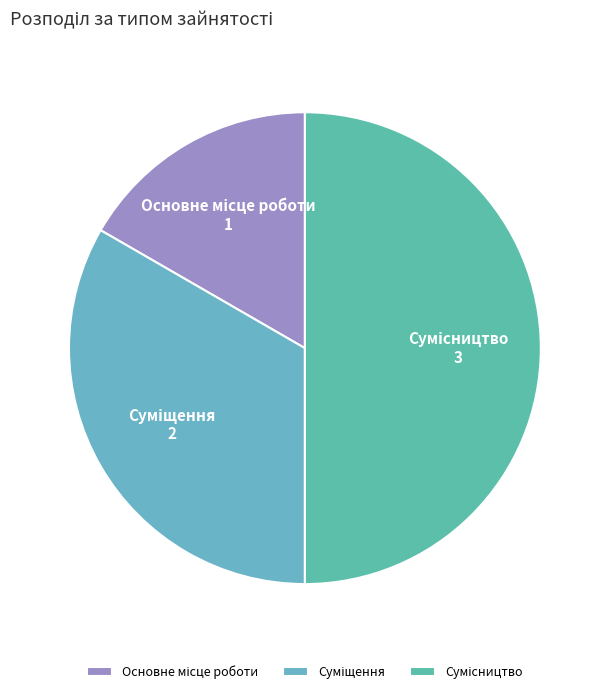

To the nearest percent, what is the difference between the largest and smallest slice percentages?

33%